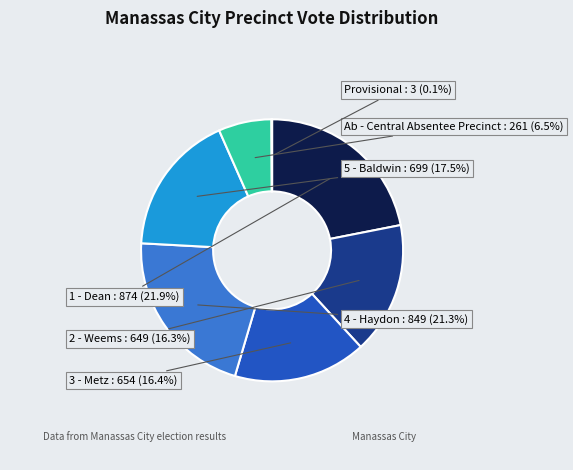

Between 4 - Haydon and 1 - Dean, which is larger?

1 - Dean